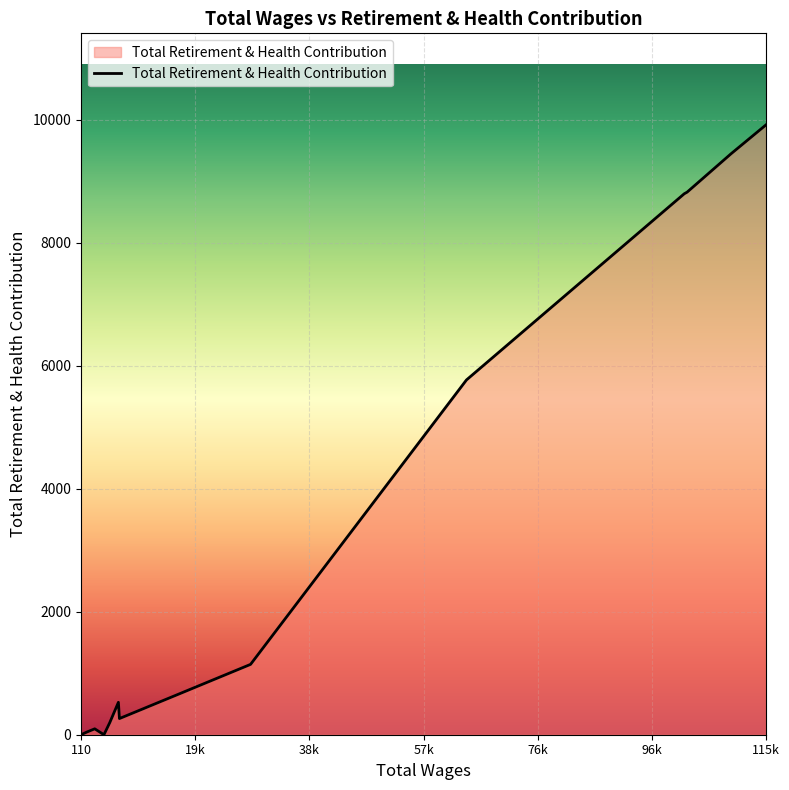

What is the difference between the maximum and minimum values?

9919